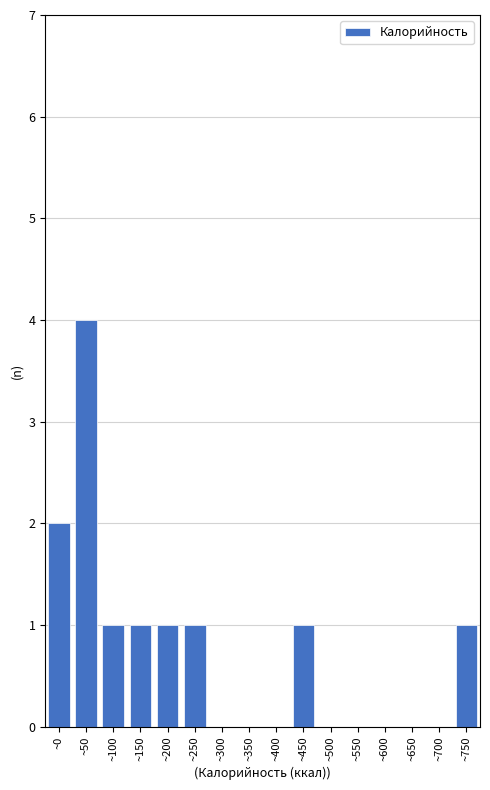

Reading right to left, what are all the values shown in this chart?

~750=1	~700=0	~650=0	~600=0	~550=0	~500=0	~450=1	~400=0	~350=0	~300=0	~250=1	~200=1	~150=1	~100=1	~50=4	~0=2